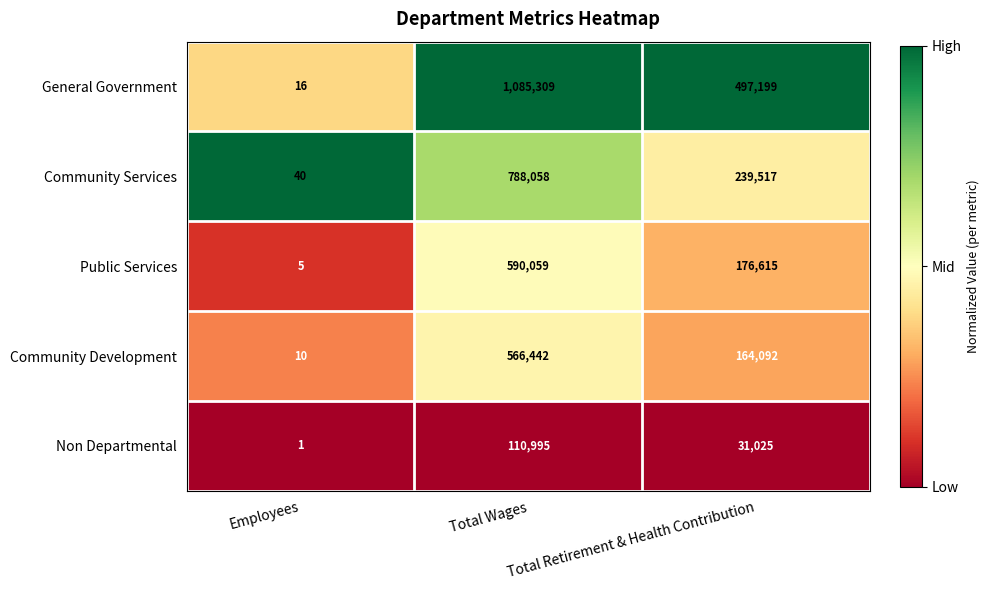

Which series has the largest range (max minus min)?

General Government